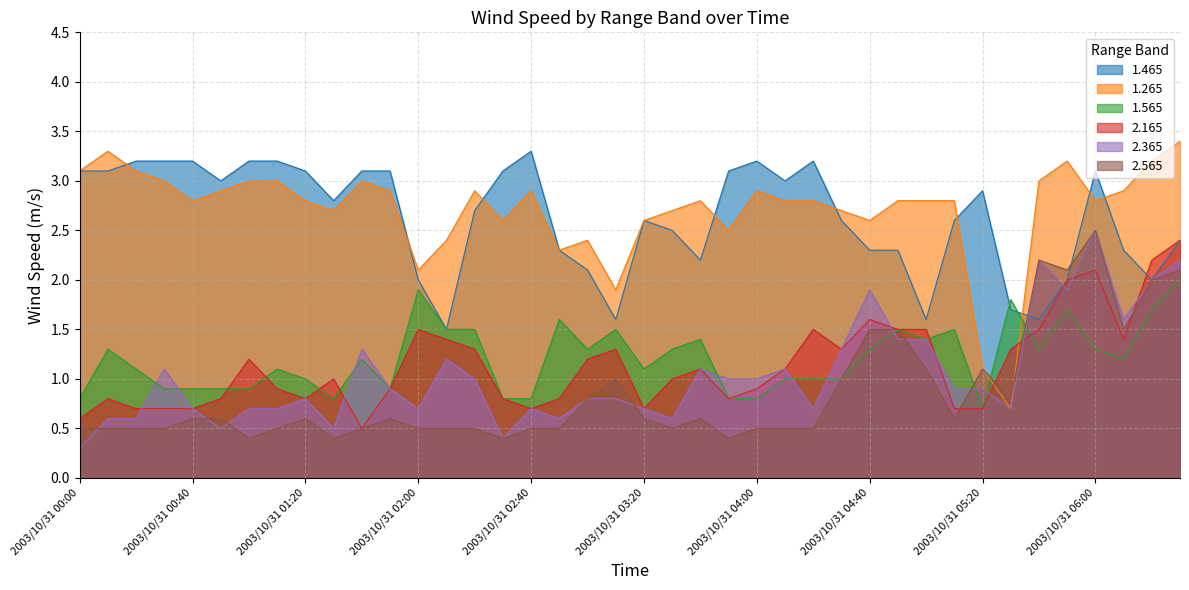

List the series in order of their peak value, lowest first.

1.565, 2.165, 2.365, 2.565, 1.465, 1.265